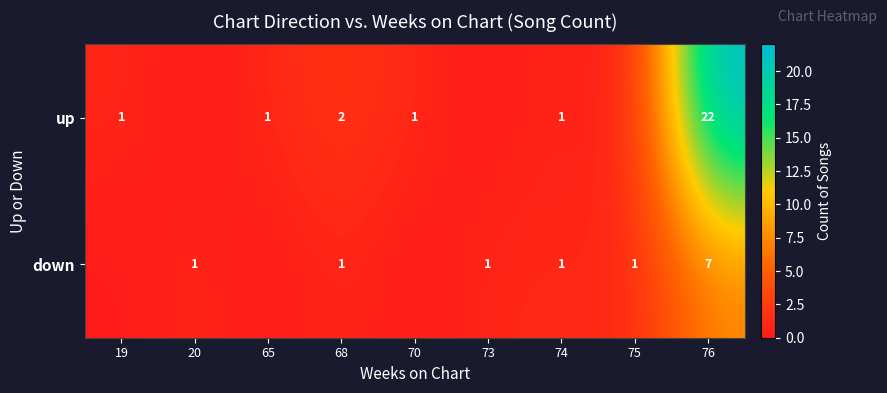

What is the sum of the up values at 74 and 76?

23